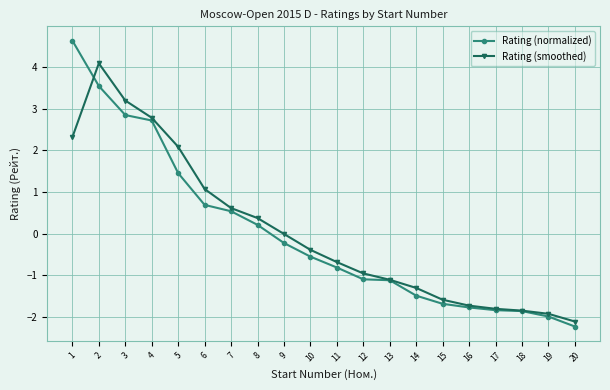

How many data points in Rating (normalized) are above 0?

8